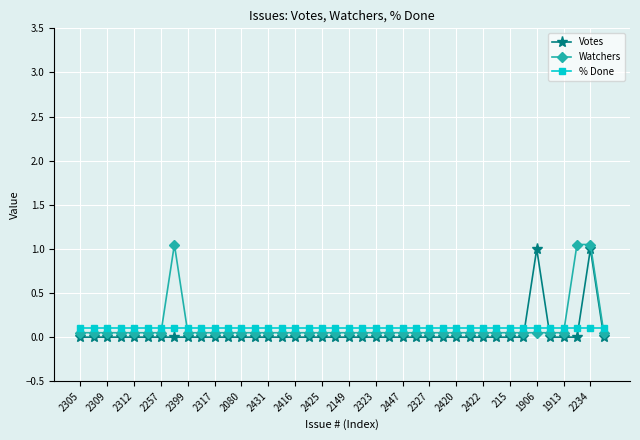

What is the difference between the maximum and minimum values in the Votes series?

1.0